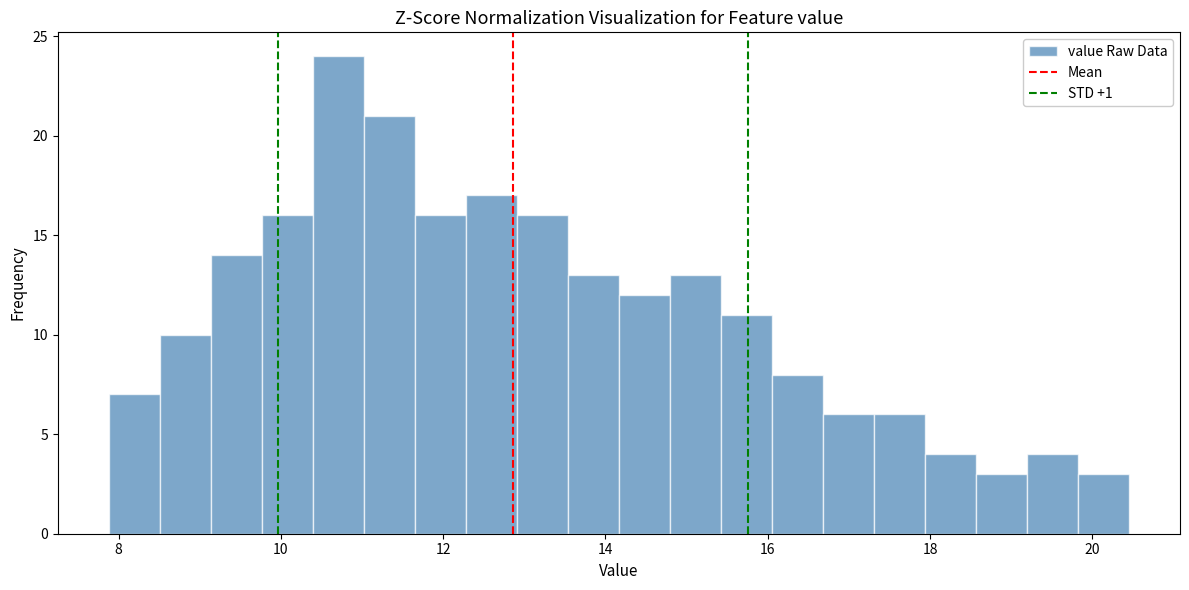

Around what value on the x-axis is the tallest bar? Give the approximate position of its centre, as read against the axis.

10.8